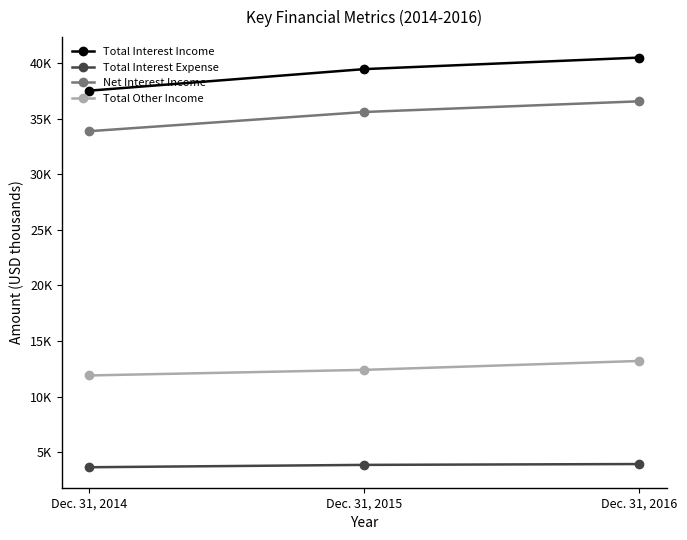

List the labels in order of Total Interest Income value, smallest first.

Dec. 31, 2014, Dec. 31, 2015, Dec. 31, 2016